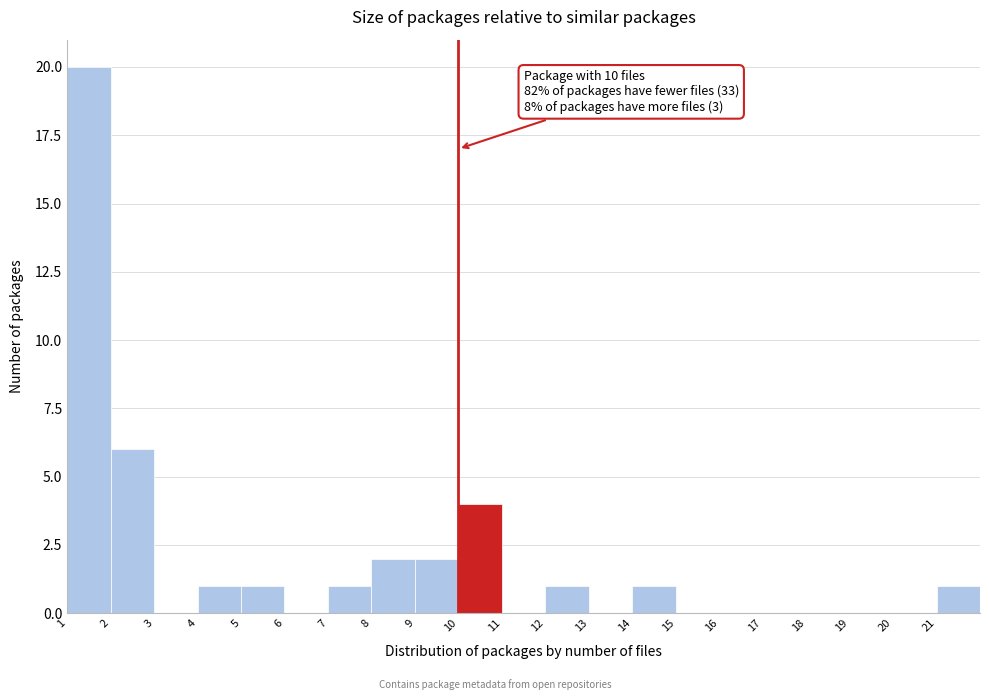

Over which range of the x-axis is the bar tallest?

1 to 2